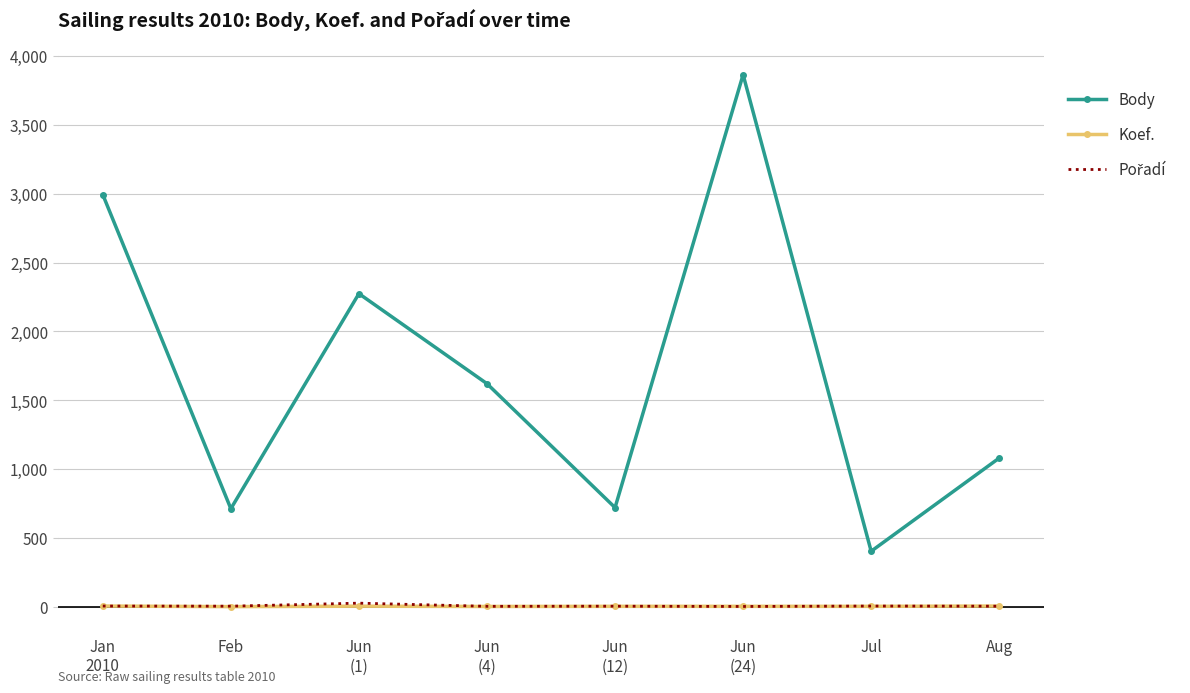

Which series has the largest range (max minus min)?

Body